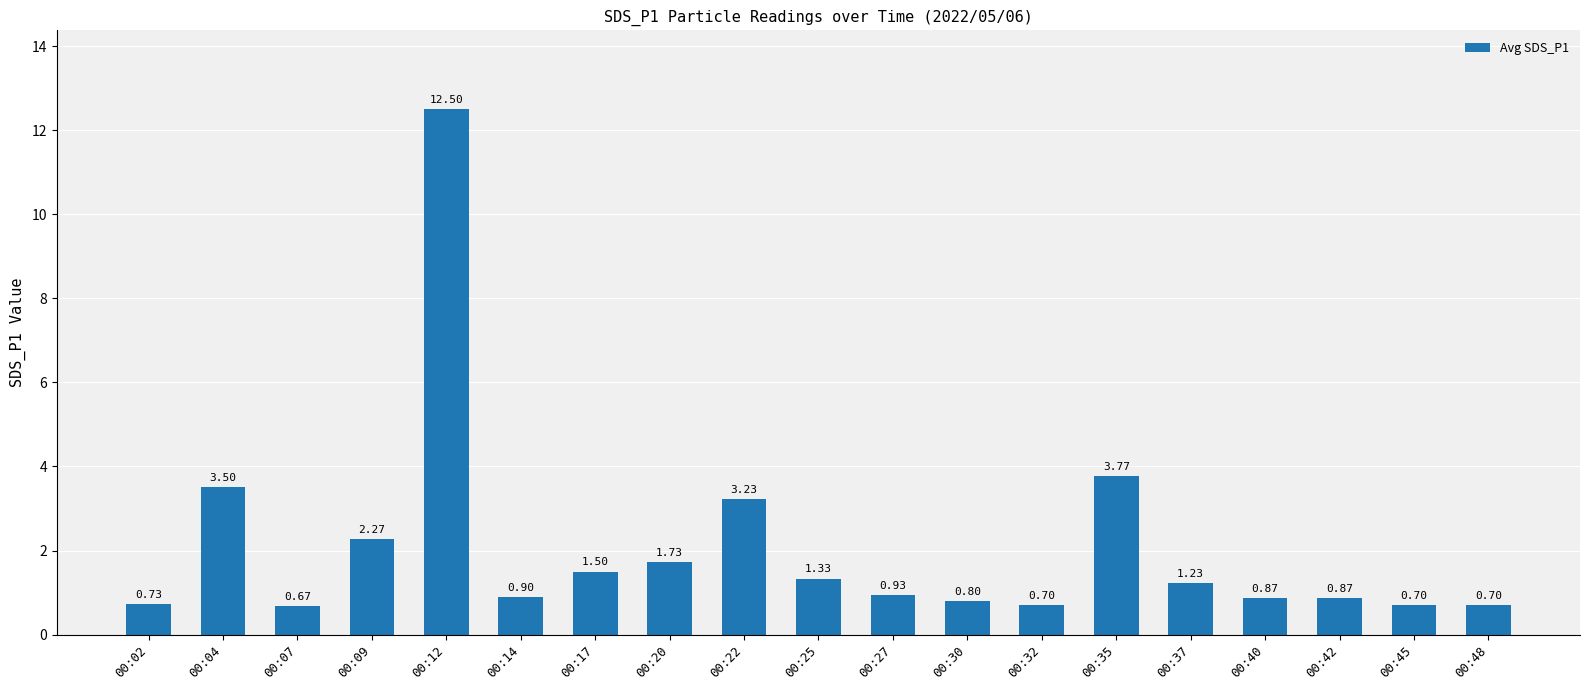

What is the difference between the second highest and minimum values?

3.1